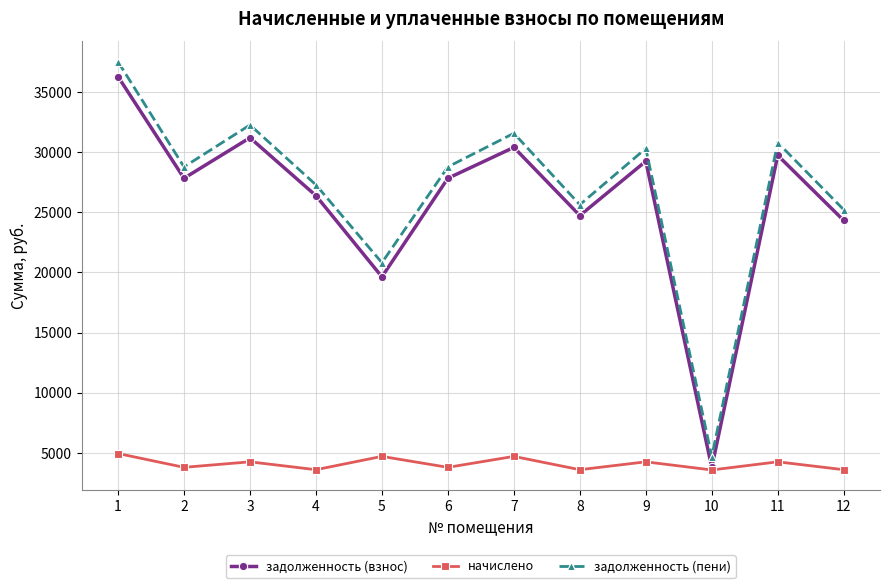

What value does the задолженность (пени) series have at 6?

28785.0